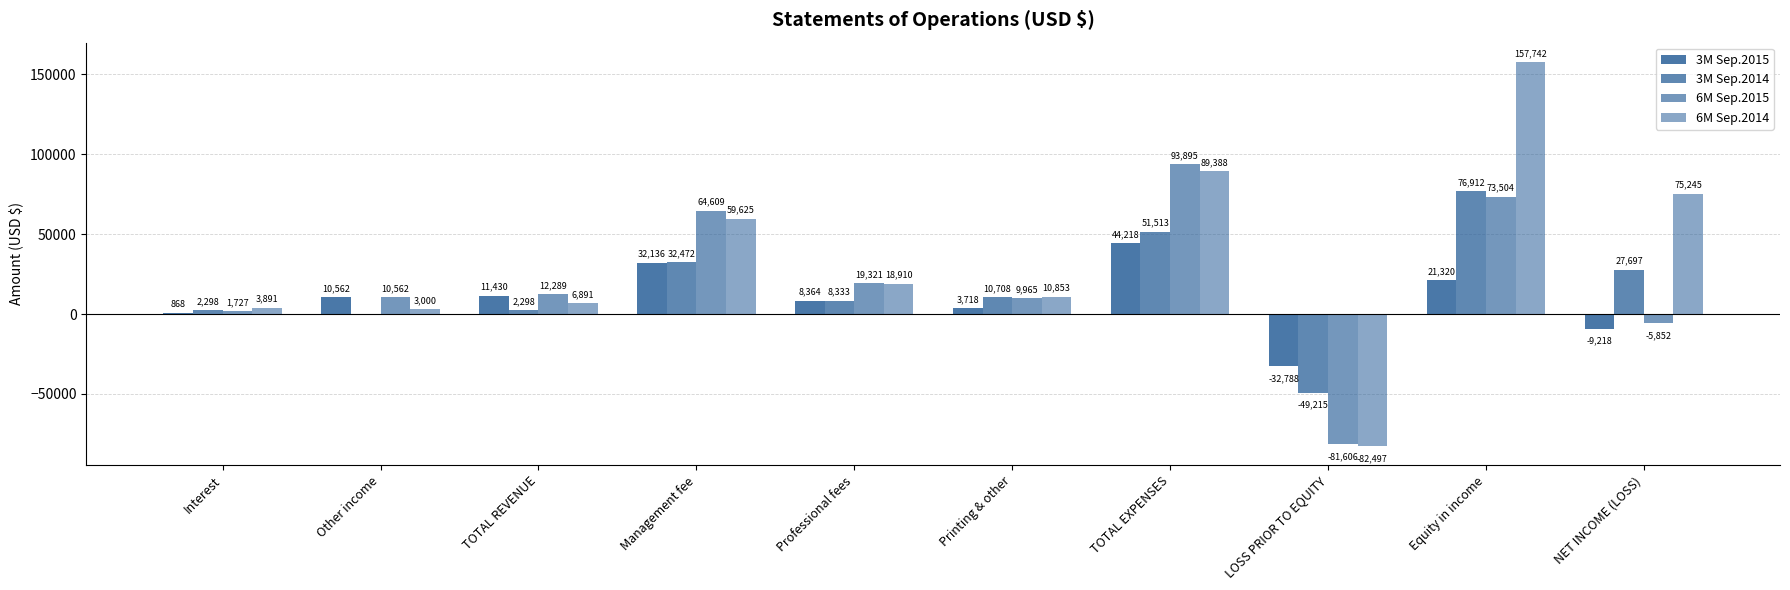

How many values in 6M Sep.2015 are above zero?

8